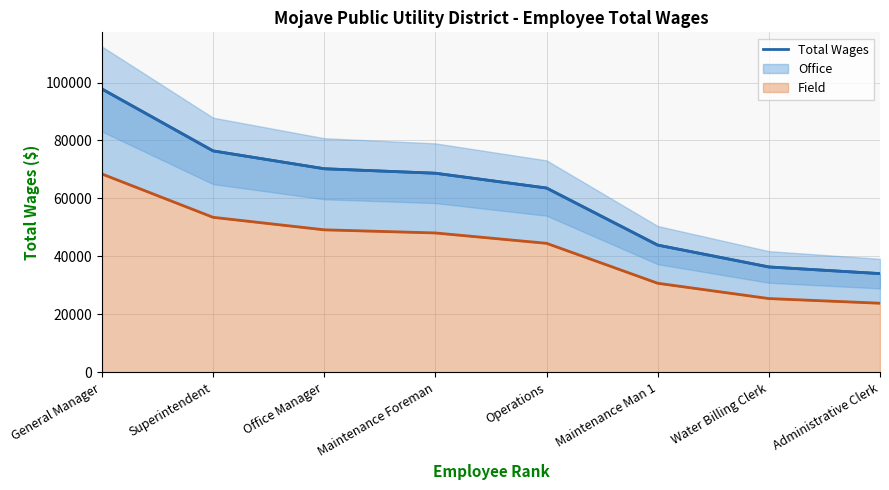

What is the value of the 4th point from the left?

68697